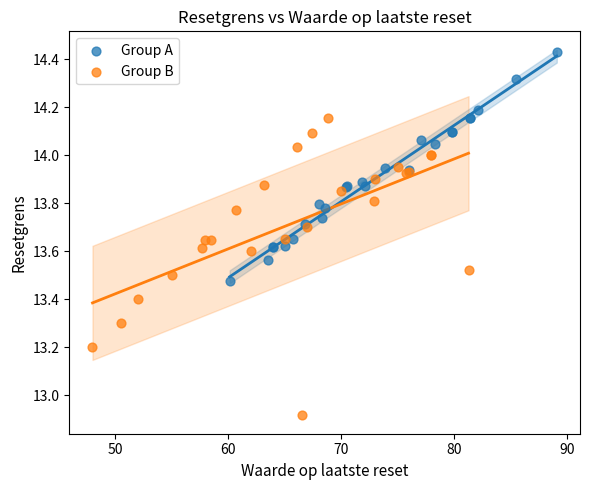

Which series reaches the minimum Y coordinate?

Group B